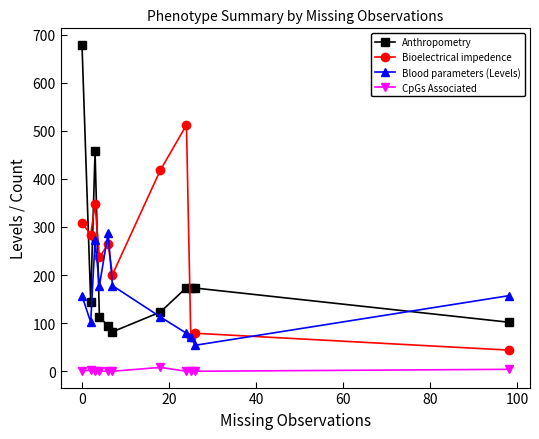

List the series in order of their peak value, lowest first.

CpGs Associated, Blood parameters (Levels), Bioelectrical impedence, Anthropometry